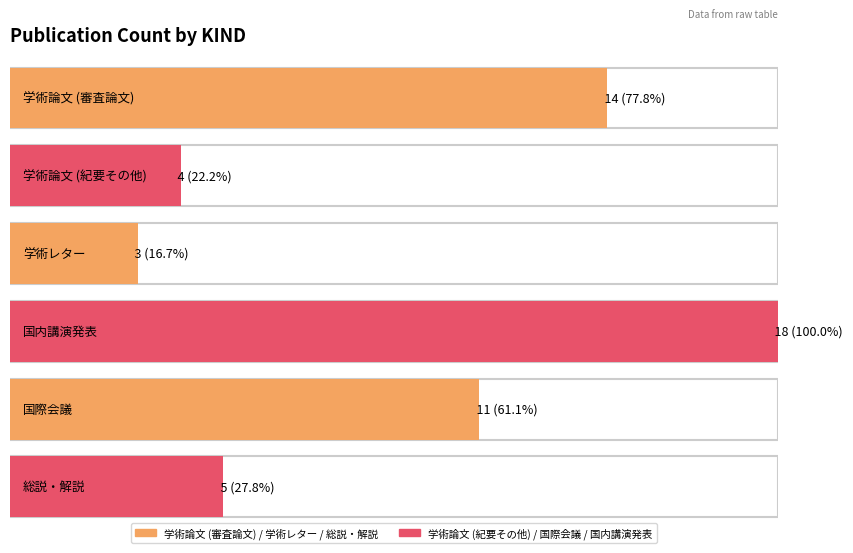

Between 国際会議 and 総説・解説, which is larger?

国際会議